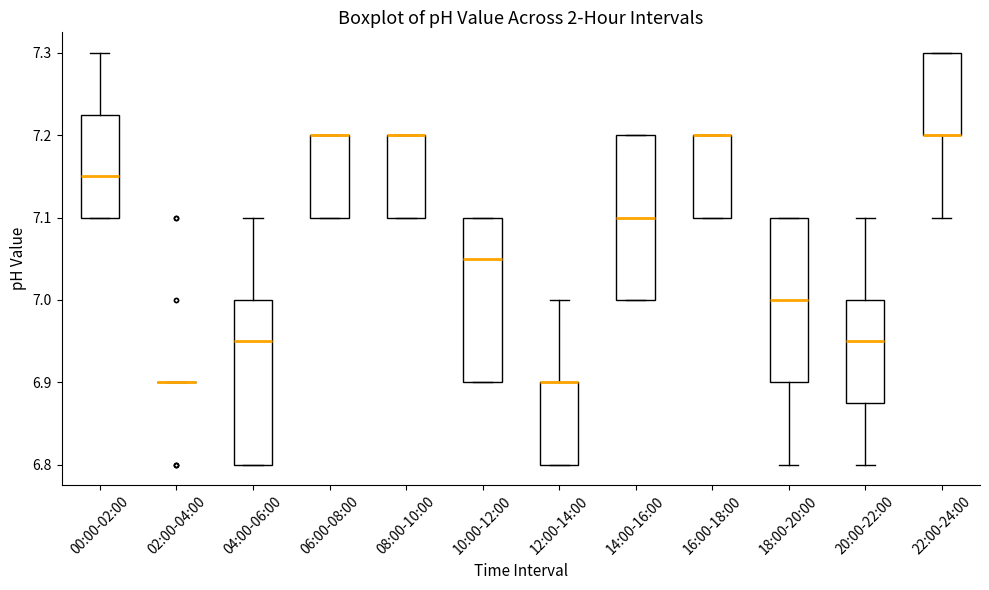

Where is the lower edge of the box for 18:00-20:00 on the y-axis? The values are not printed on the chart, so give them approximately, as read against the axis.

6.90